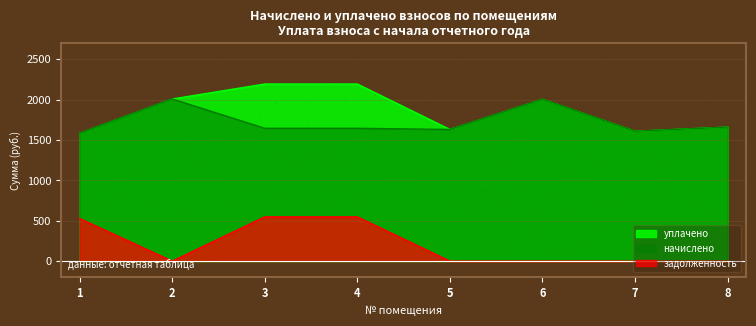

Where is the first local minimum for уплачено?

5